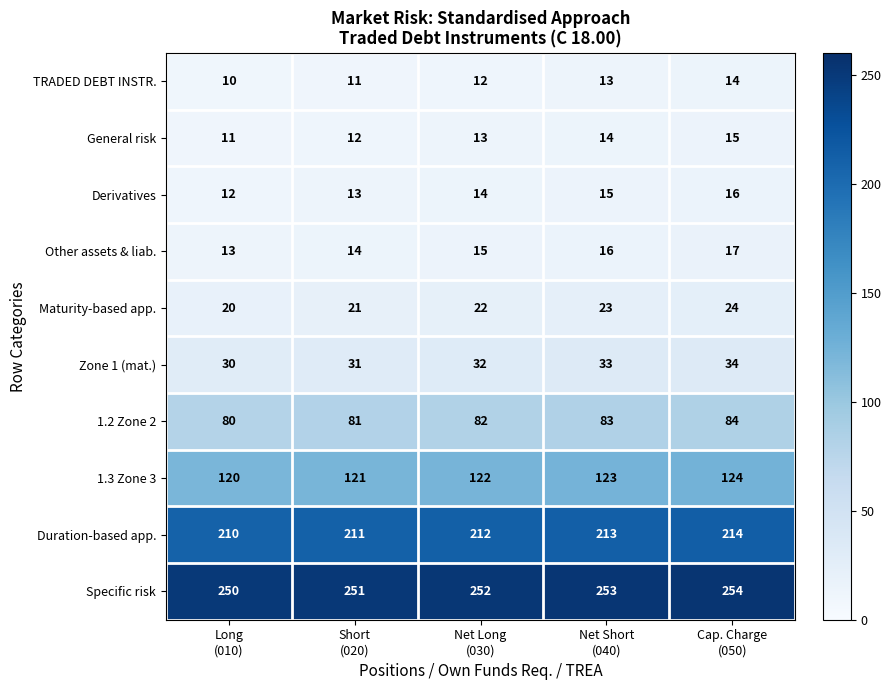

How many data points in TRADED DEBT INSTR. are less than 12?

2